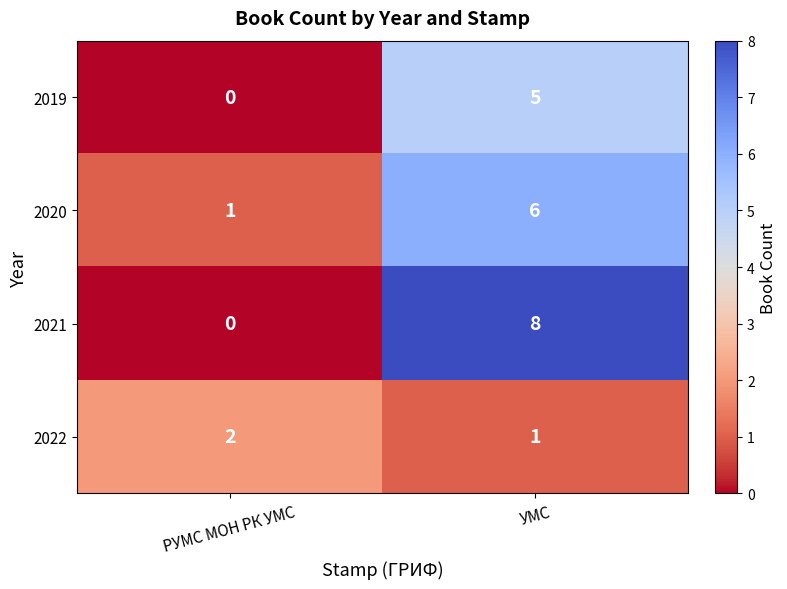

Which series has the largest total across all categories?

2021